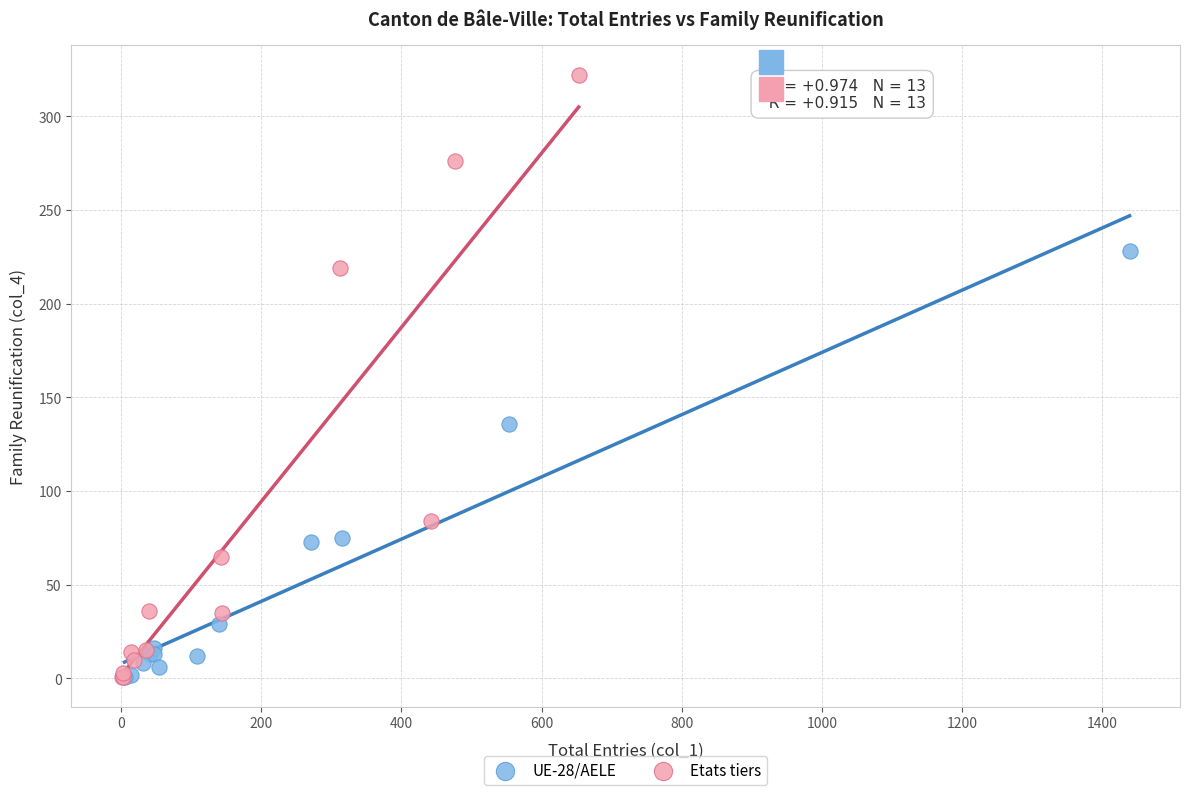

What are all the series names shown in the legend?

UE-28/AELE, Etats tiers